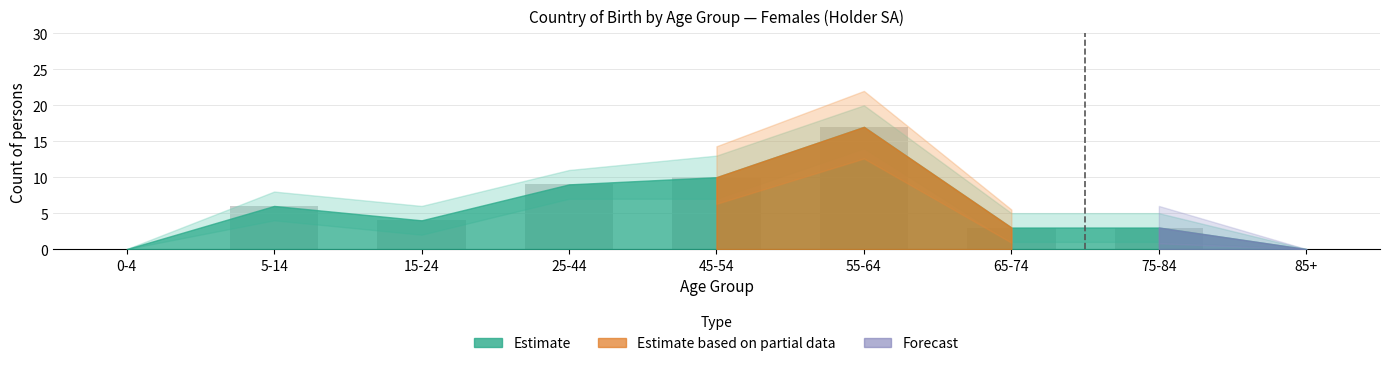

How many groups of bars are there?

9